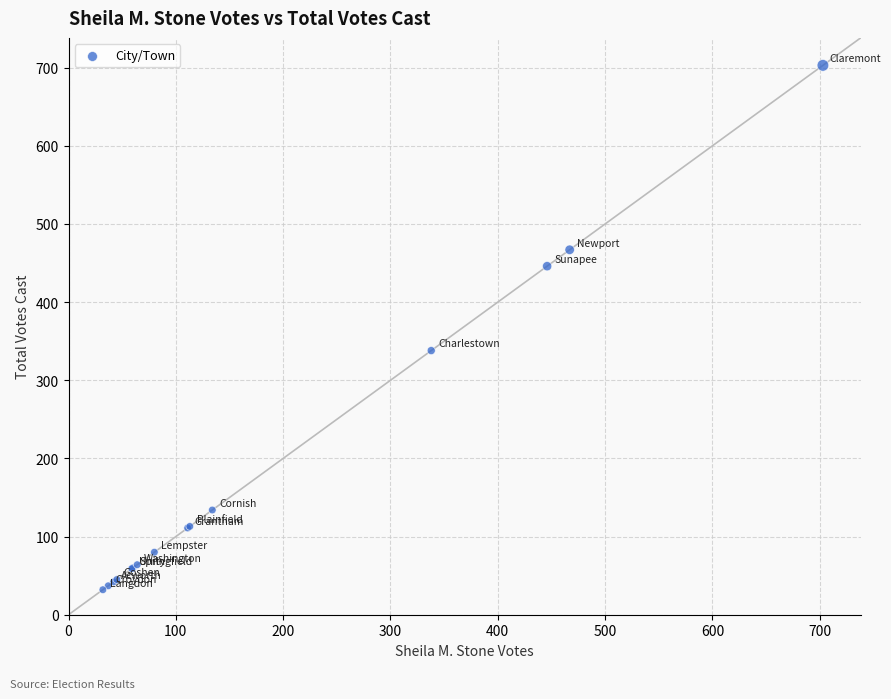

What Y value in the scatter plot is closest to 367?

338